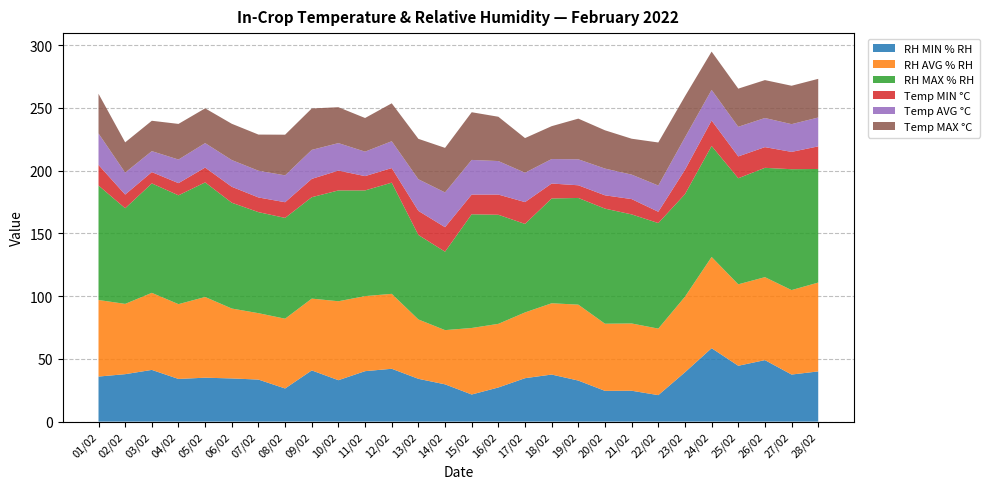

Reading left to right, extract all data points from this chart.

RH MIN % RH: 35.9	37.8	41.2	34.0	35.0	34.4	33.5	26.4	40.8	33.0	40.2	42.1	34.1	29.7	21.6	27.2	34.6	37.5	32.7	24.5	24.6	21.1	39.3	58.5	44.5	49.0	37.5	40.0
RH AVG % RH: 61.0	56.0	61.4	59.6	64.3	55.7	52.9	55.6	57.2	62.9	59.8	59.7	47.3	43.2	53.0	50.7	52.4	56.8	60.5	53.5	53.6	53.0	60.2	72.7	64.9	66.1	67.3	70.8
RH MAX % RH: 91.2	76.2	87.2	86.7	91.3	84.3	80.5	80.3	80.8	88.3	84.2	88.6	67.3	62.5	90.6	86.9	70.5	83.5	85.0	91.7	86.9	84.1	81.7	88.4	84.5	87.1	96.3	90.5
Temp MIN °C: 16.4	10.9	9.0	9.7	11.8	12.7	11.7	12.5	14.6	15.8	11.4	11.6	19.2	19.5	15.7	16.1	17.4	11.9	10.1	10.6	12.2	9.0	19.4	20.3	17.4	16.5	13.8	18.0
Temp AVG °C: 25.1	17.5	16.7	18.8	19.5	21.3	21.3	21.4	23.1	21.9	19.5	21.4	25.2	27.7	27.6	26.7	23.4	19.5	20.7	21.3	19.5	20.9	25.8	24.4	23.6	23.2	22.1	23.0
Temp MAX °C: 31.6	24.1	24.2	28.4	27.7	28.9	28.8	32.4	33.0	28.6	26.8	30.2	32.2	35.5	38.0	35.3	27.6	26.2	32.4	30.5	28.6	34.3	32.8	30.5	30.4	30.2	30.6	30.8